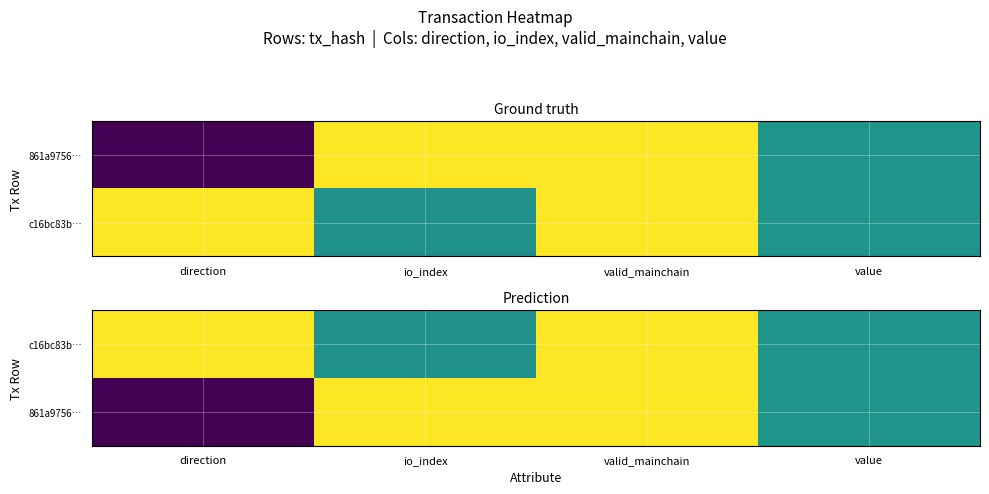

List the labels in order of 861a9756… value, largest first.

io_index, valid_mainchain, value, direction